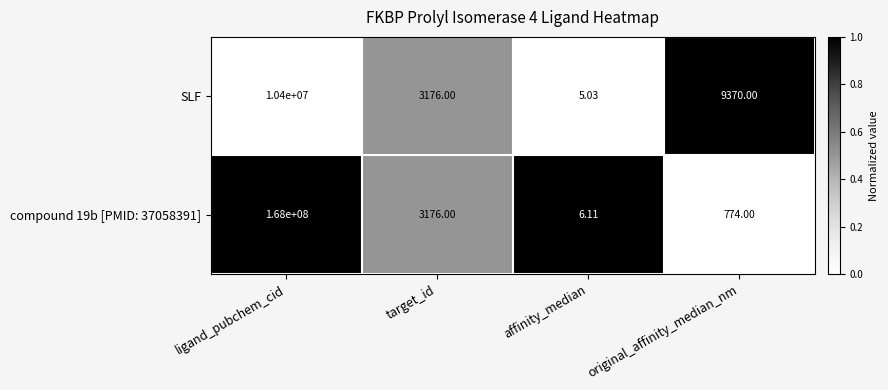

Which series has the widest spread of values?

compound 19b [PMID: 37058391]